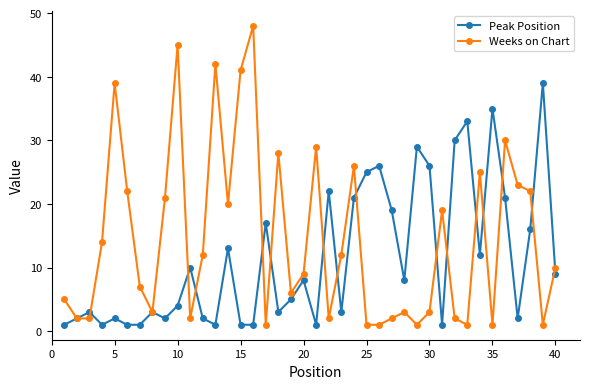

Which series has the largest range (max minus min)?

Weeks on Chart